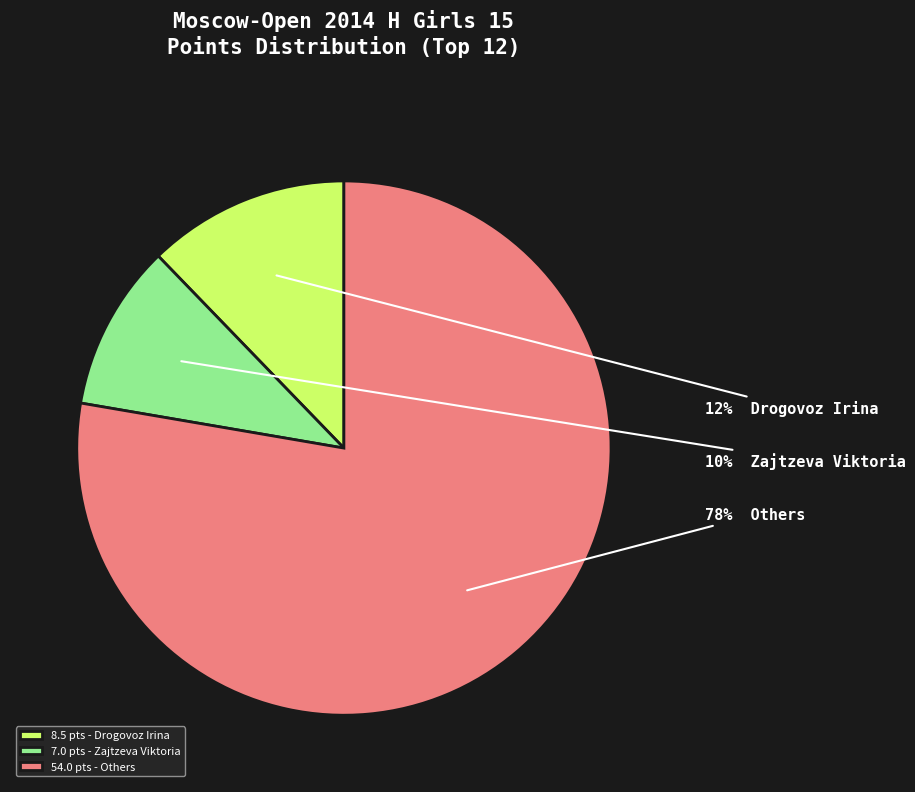

How many slices are in this pie chart?

3